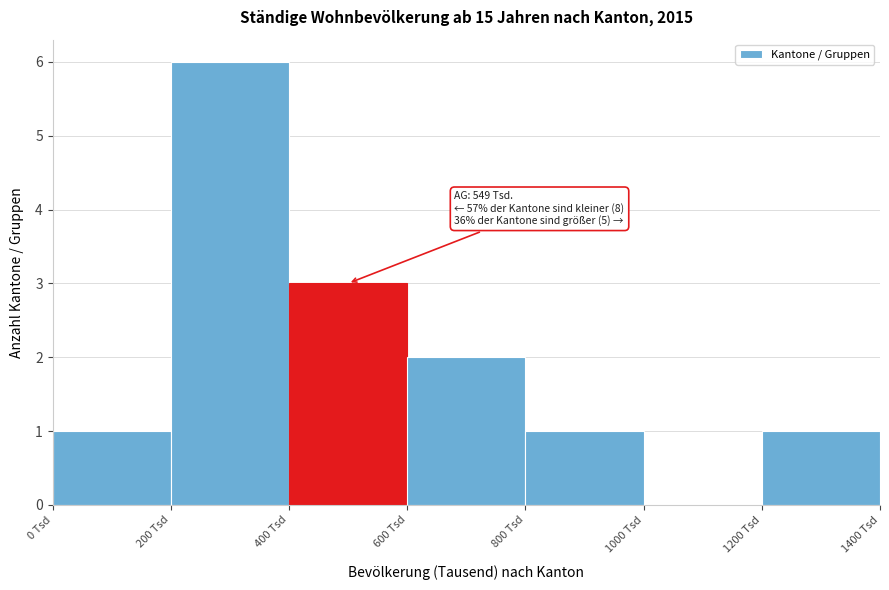

Which range on the x-axis has the tallest bar?

200 to 400